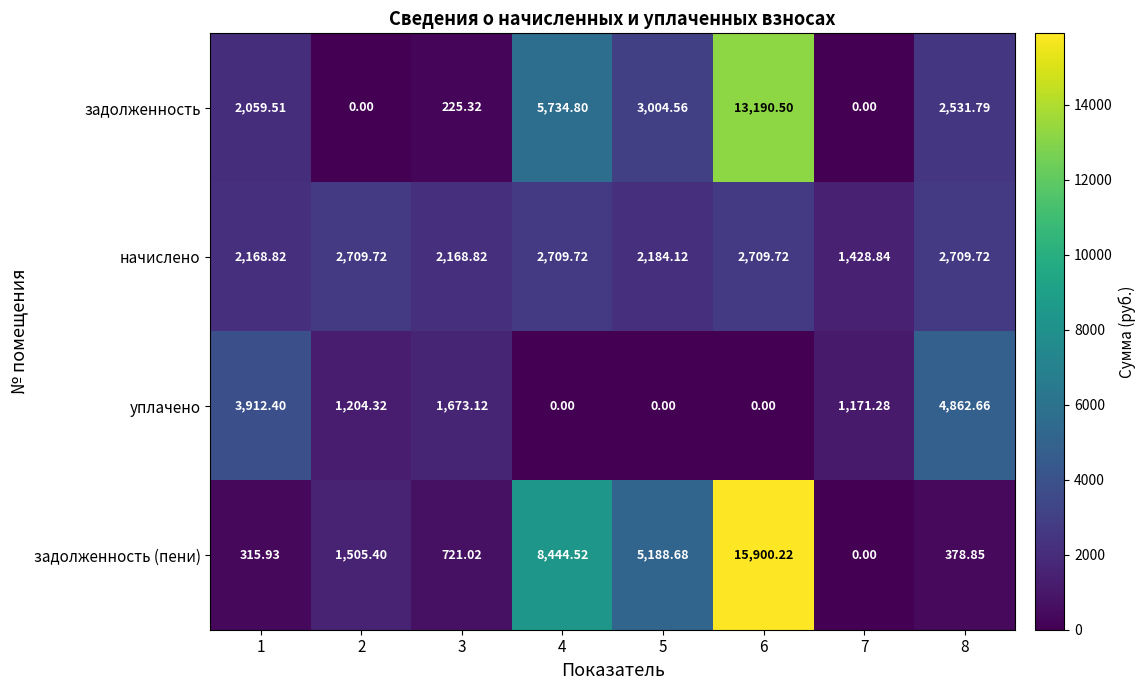

Count the number of categories in the chart.

8